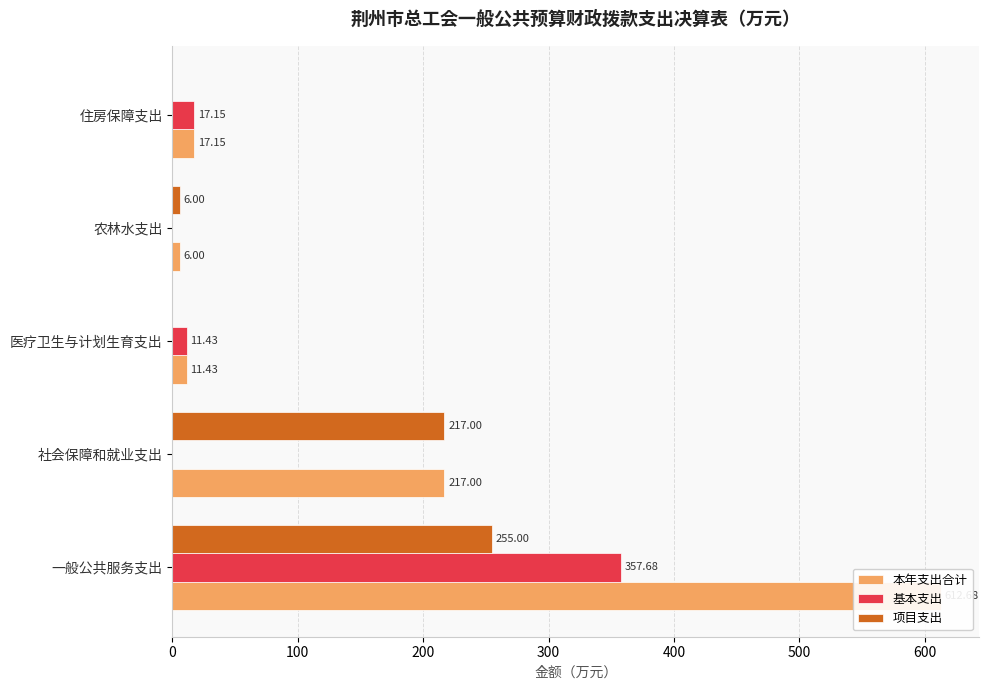

How many distinct data groups are displayed?

3